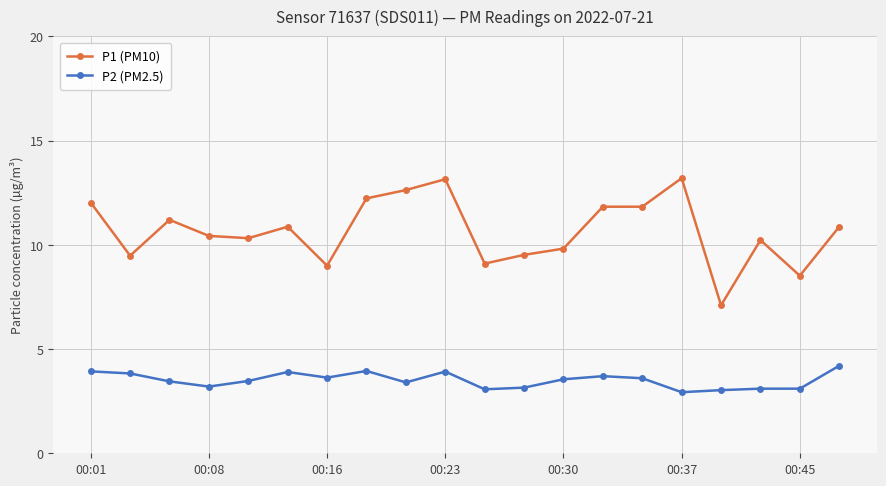

Which series has the widest spread of values?

P1 (PM10)